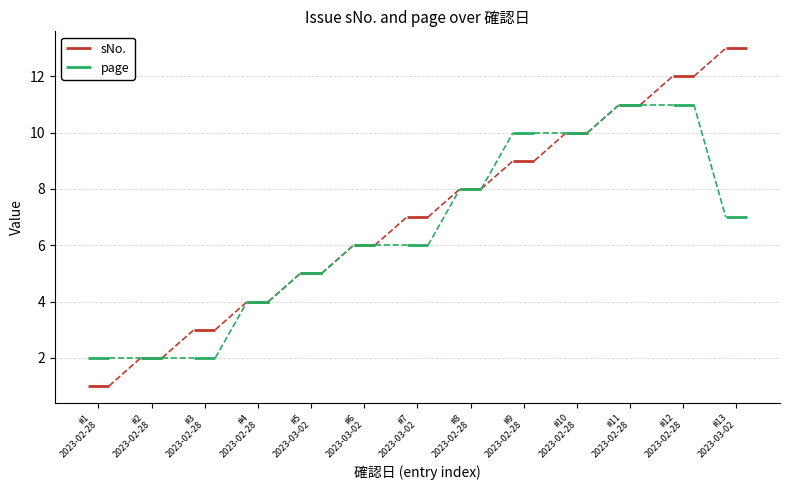

Where is sNo. nearest to the value 1?

#1
2023-02-28